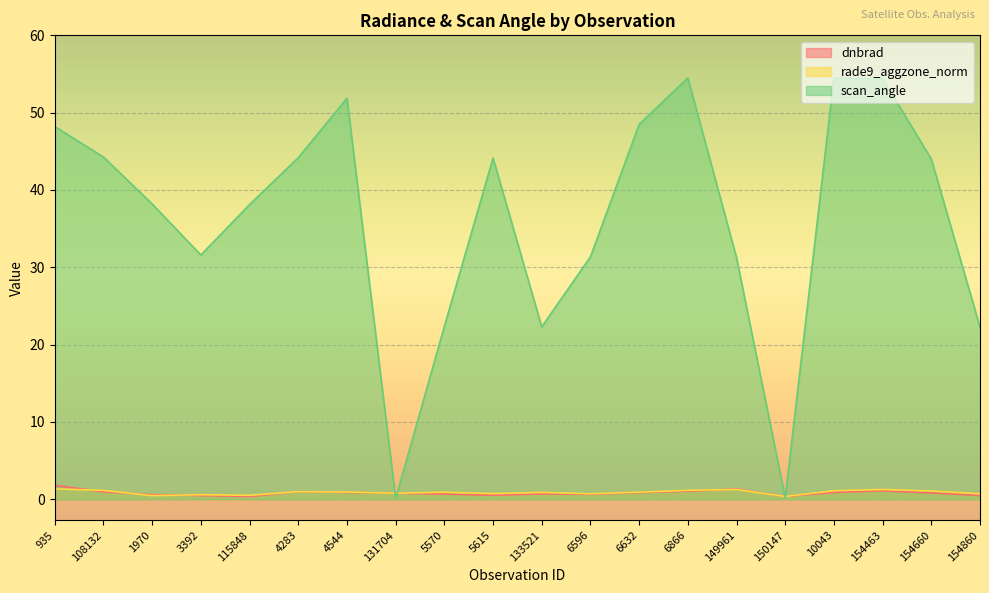

What is the difference between the maximum and minimum values in the rade9_aggzone_norm series?

1.0